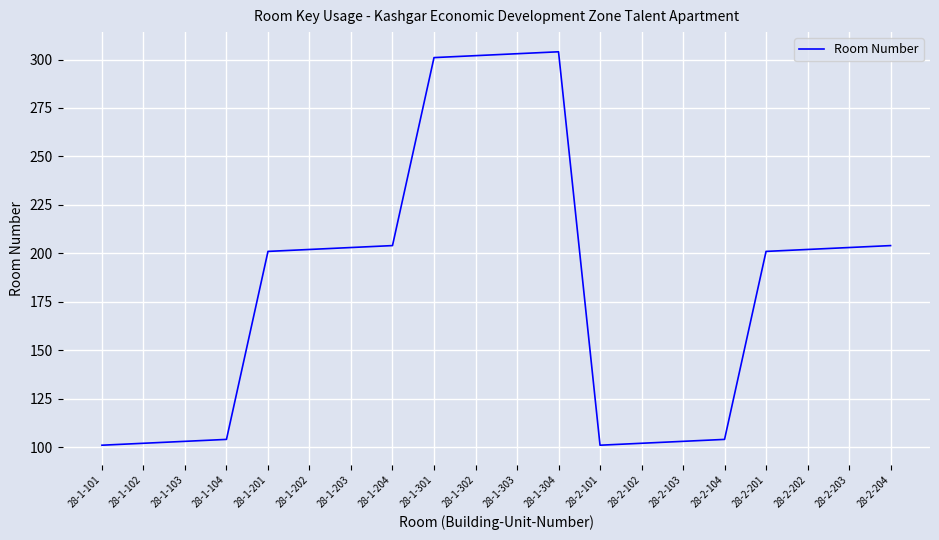

How many lines are shown in the chart?

1